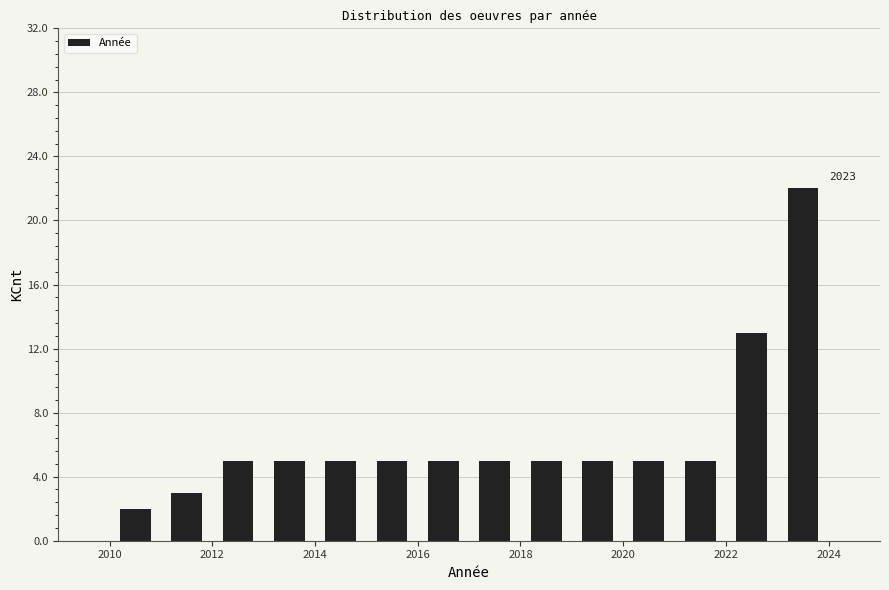

Over which range of the x-axis is the bar tallest?

2023 to 2024